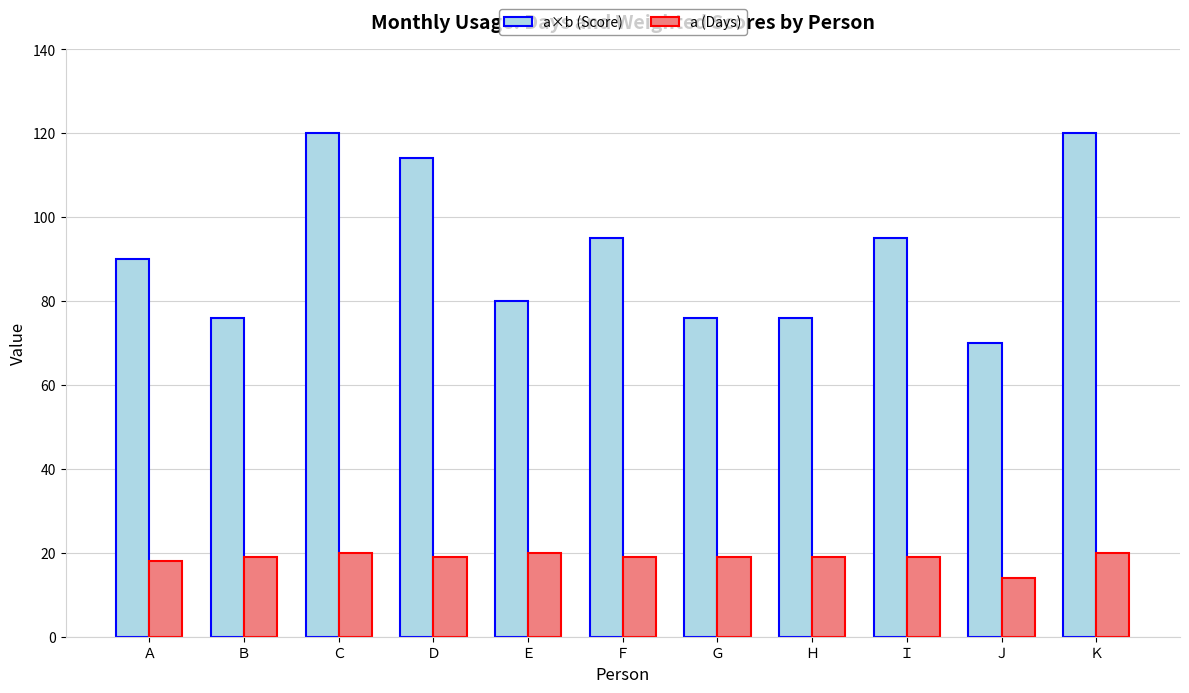

Which label corresponds to the smallest value in the chart?

Ｊ